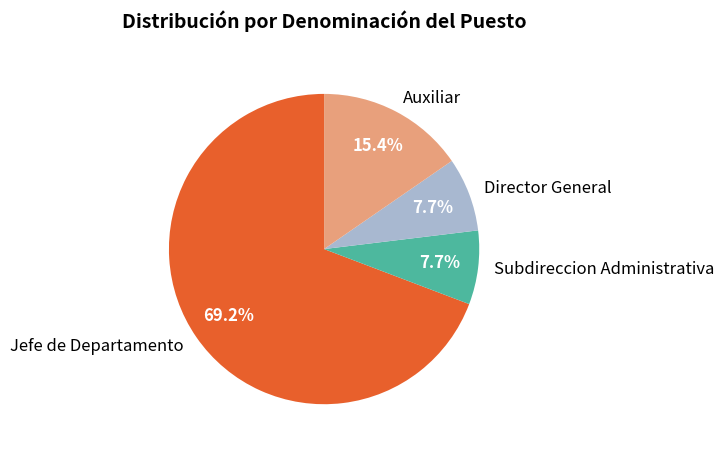

How many segments does this pie chart have?

4